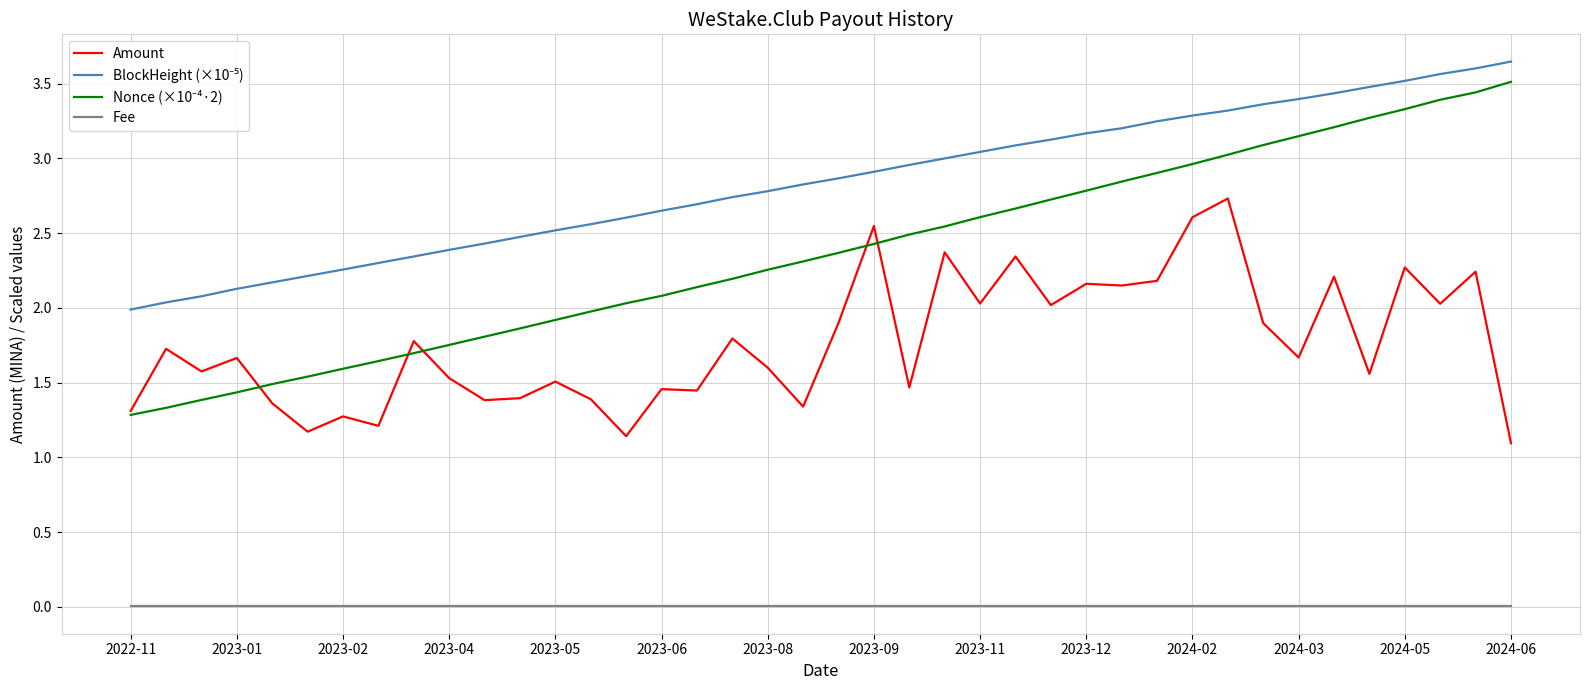

True or false: Fee and Amount intersect in this chart.

False